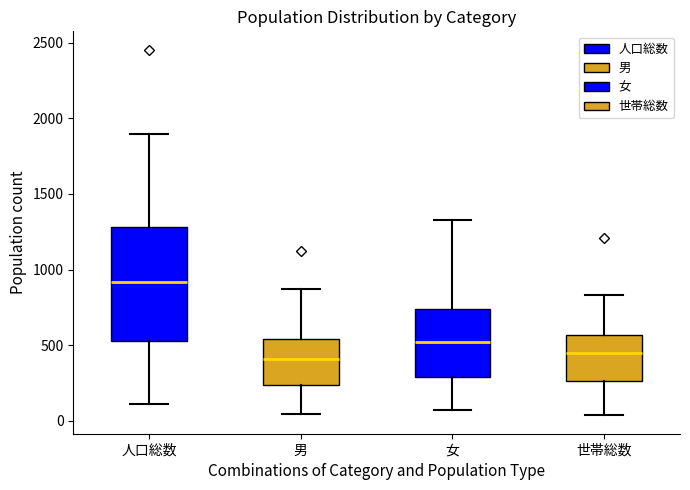

Reading left to right, read every box against the y-axis: the position of its median line, the range the box covers, and the ends of its whiskers. The values are not printed on the chart, so give them approximately, as read against the axis.

人口総数: median 900, box 550 to 1300, whiskers 100 to 1900
男: median 400, box 250 to 550, whiskers 50 to 850
女: median 500, box 300 to 750, whiskers 50 to 1350
世帯総数: median 450, box 250 to 550, whiskers 50 to 850